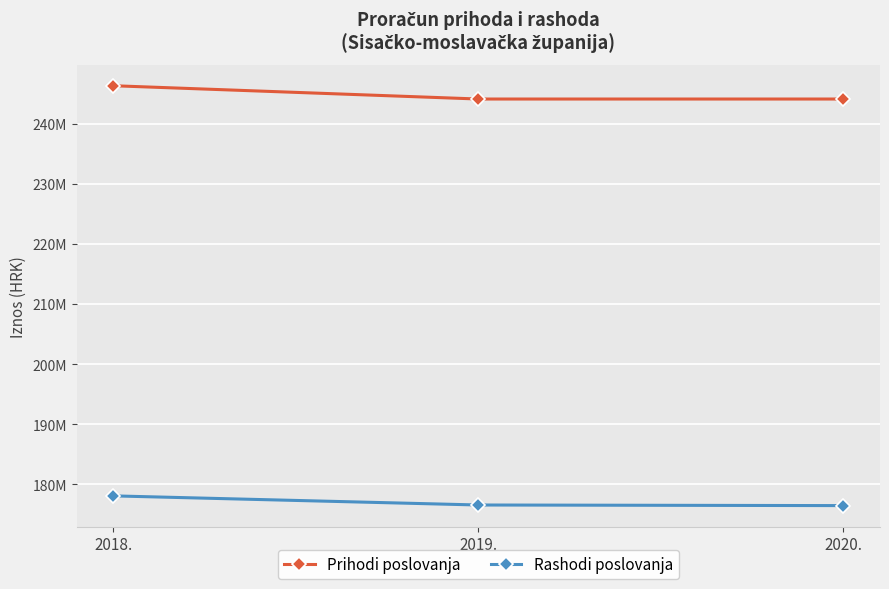

Which series has the widest spread of values?

Prihodi poslovanja